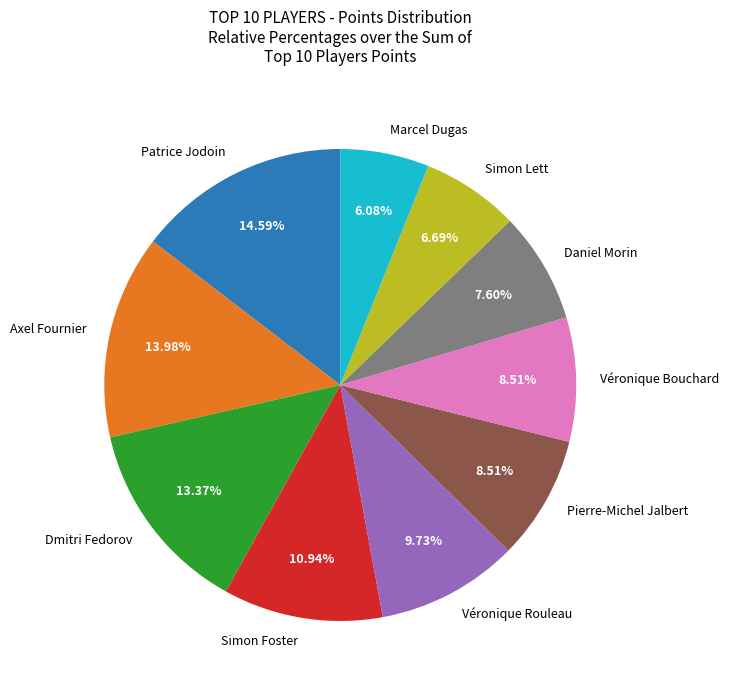

To the nearest percent, what is the difference between the Pierre-Michel Jalbert and Simon Lett slice percentages?

2%